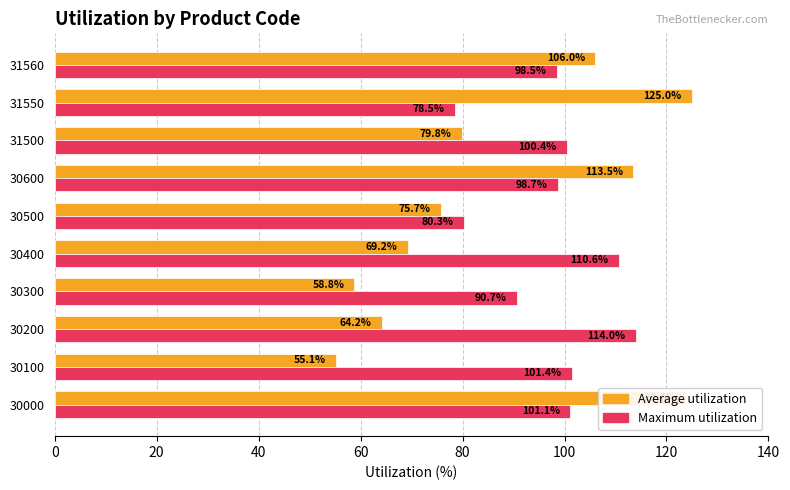

At 30600, list the series in order from smallest to largest.

Maximum utilization, Average utilization